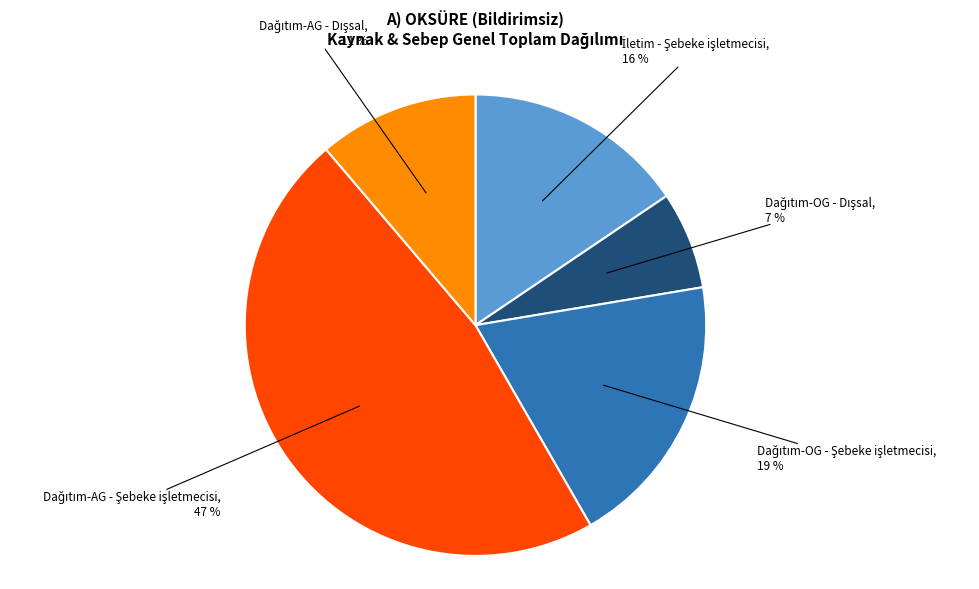

To the nearest percent, what is the average slice percentage?

20%